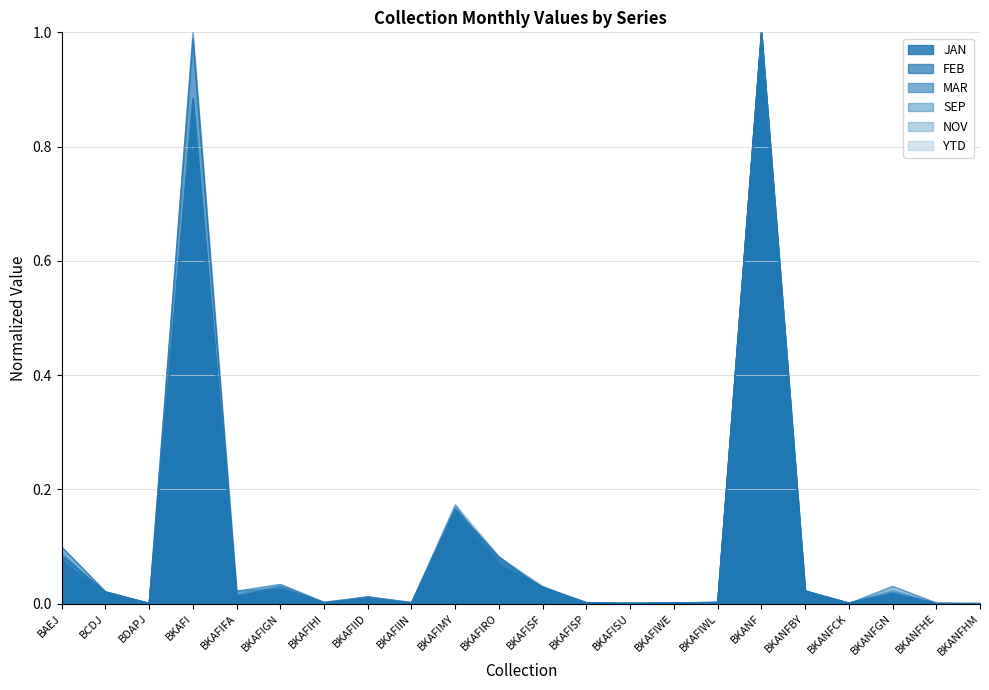

The JAN series shows 0.0 at BKANFHM. True or false?

False